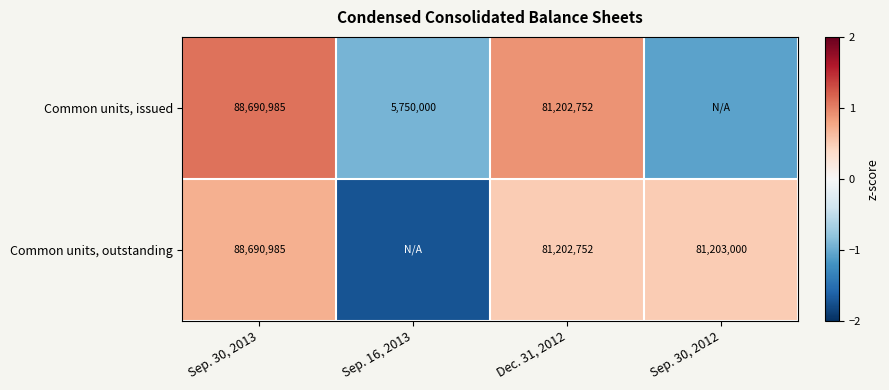

Is the value of Common units, outstanding at Sep. 30, 2012 greater than the value of Common units, issued at Sep. 30, 2013?

No